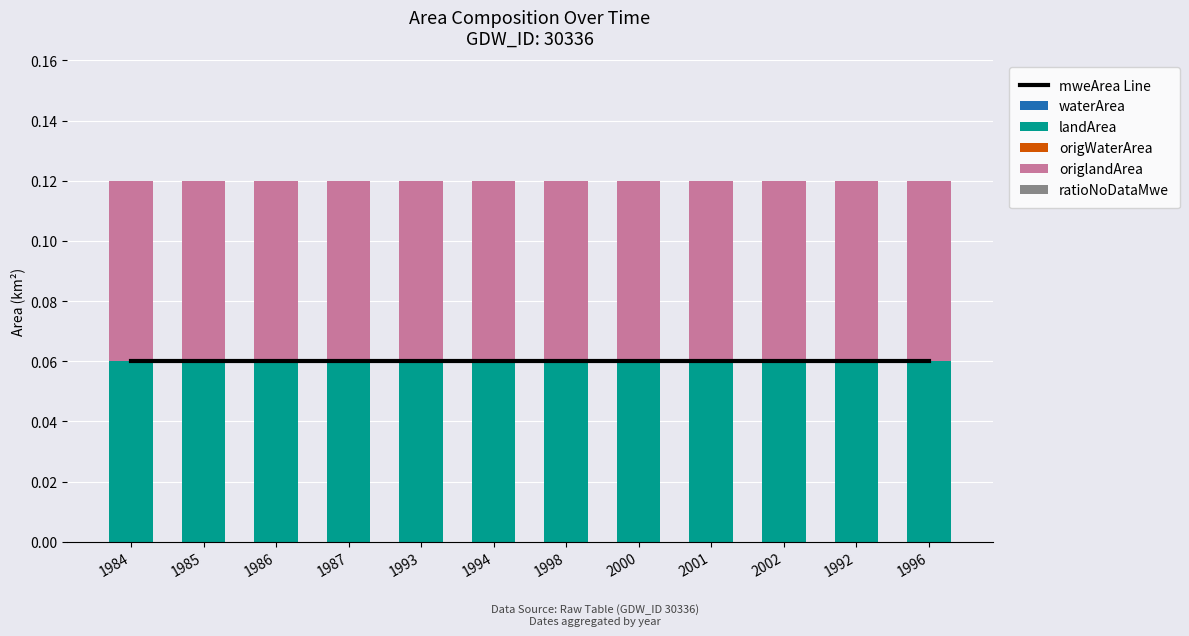

At which category is the sum across all series the highest?

1984